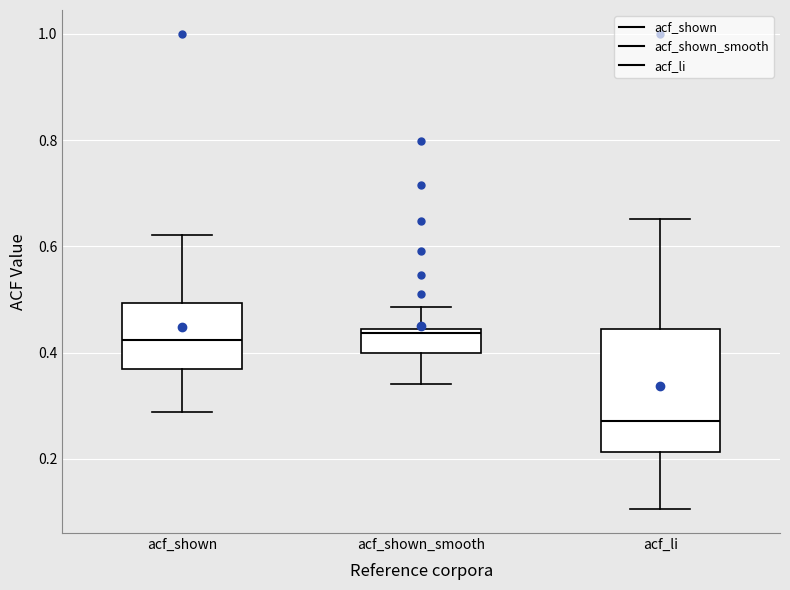

Reading left to right, transcribe this box plot: for each box, give where its median line is, the range the box spans, and where its two whiskers end, as read against the y-axis. The values are not printed on the chart, so give them approximately, as read against the axis.

acf_shown: median 0.42, box 0.36 to 0.50, whiskers 0.28 to 0.62
acf_shown_smooth: median 0.44 (just below the box's upper edge), box 0.40 to 0.44, whiskers 0.34 to 0.48
acf_li: median 0.28, box 0.22 to 0.44, whiskers 0.10 to 0.66